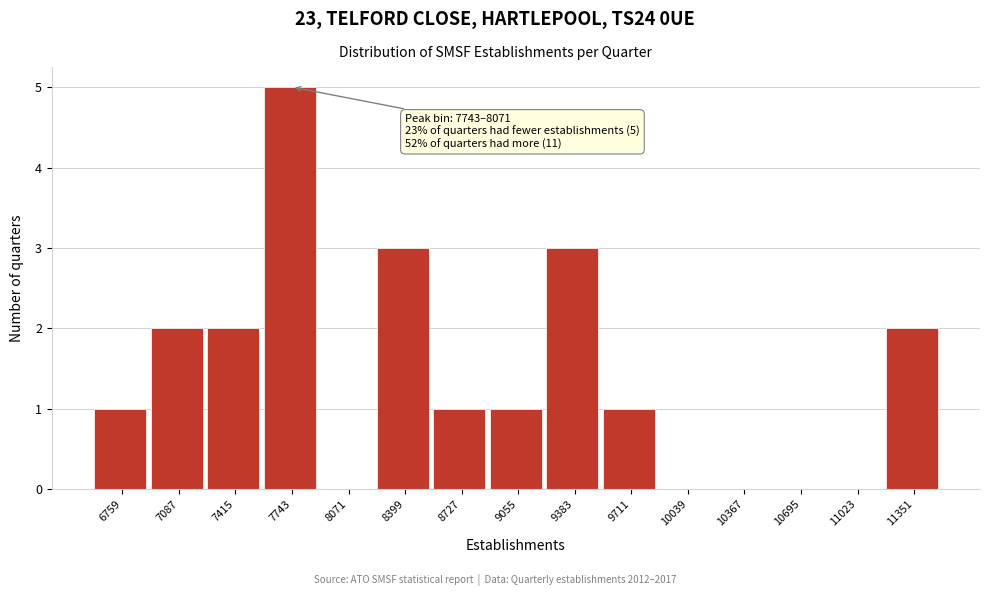

Reading left to right, what are all the values shown in this chart?

6759=1	7087=2	7415=2	7743=5	8071=0	8399=3	8727=1	9055=1	9383=3	9711=1	10039=0	10367=0	10695=0	11023=0	11351=2